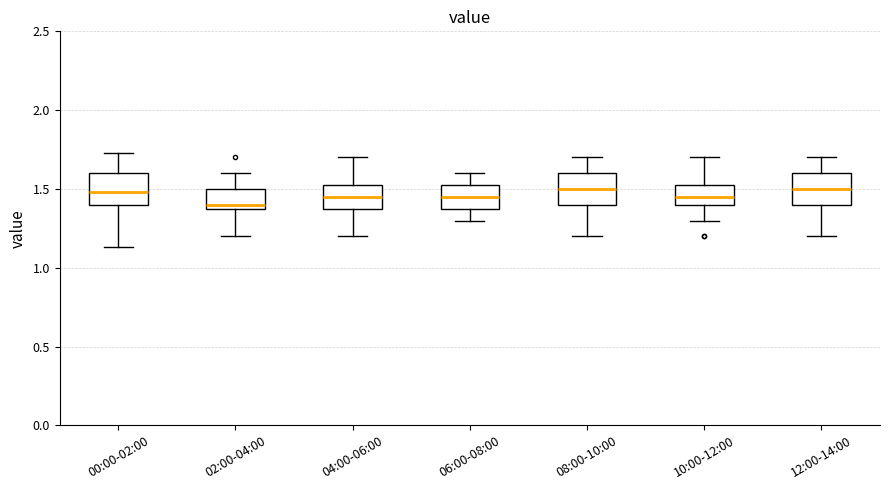

Where does the lower whisker of the box for 02:00-04:00 end on the y-axis? The values are not printed on the chart, so give them approximately, as read against the axis.

1.20